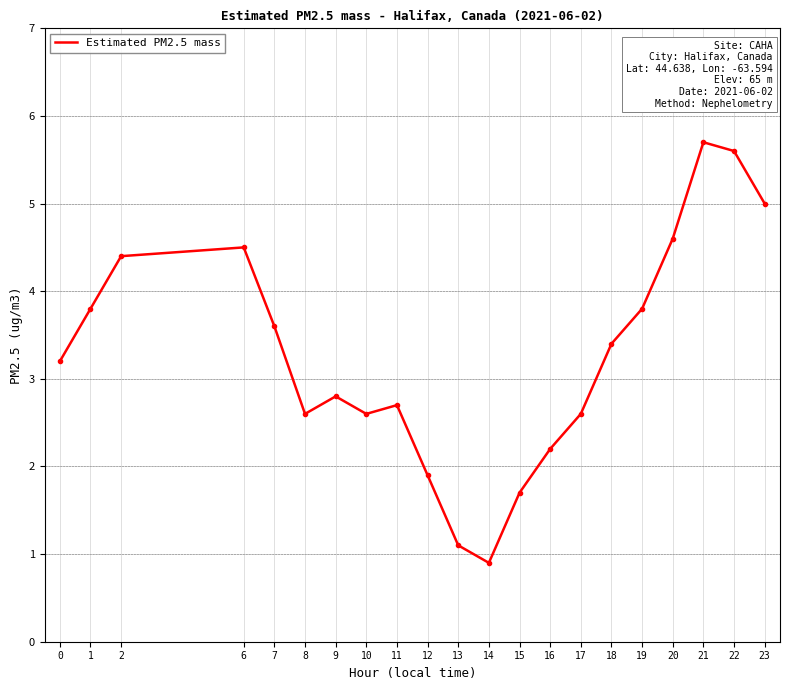

At which category does the chart reach its minimum across all series?

14